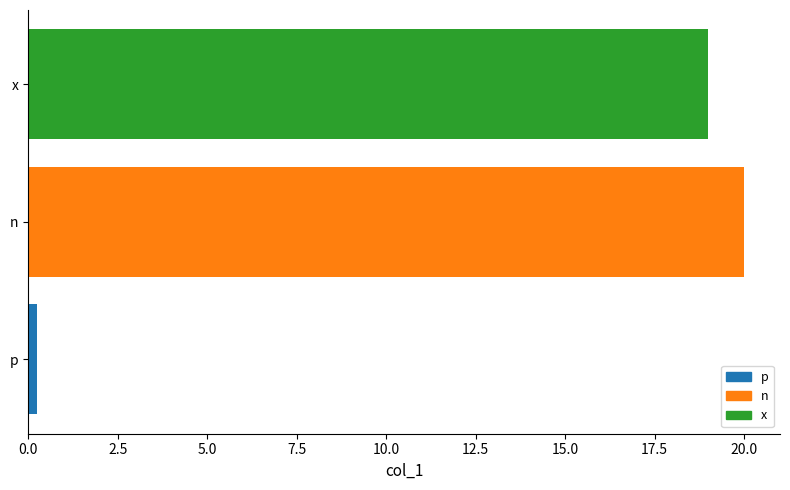

Where is the data nearest to the value 10?

x